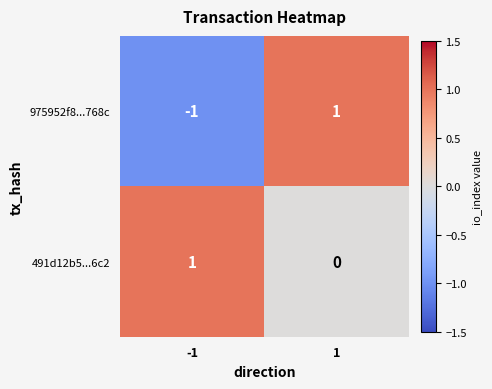

Which series has the largest total across all categories?

491d12b5...6c2